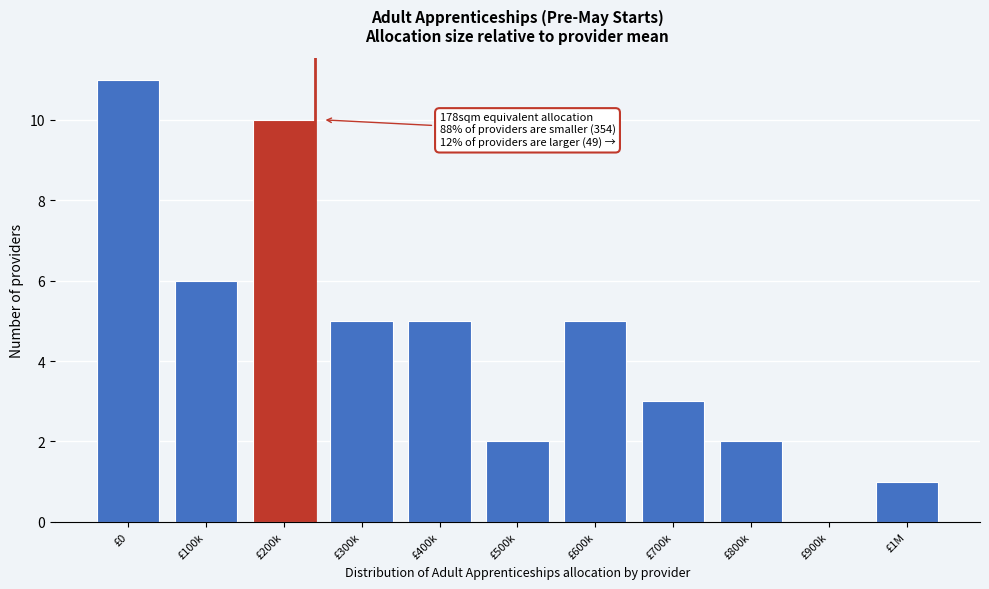

Reading left to right, extract all data points from this chart.

£0=11	£100k=6	£200k=10	£300k=5	£400k=5	£500k=2	£600k=5	£700k=3	£800k=2	£900k=0	£1M=1